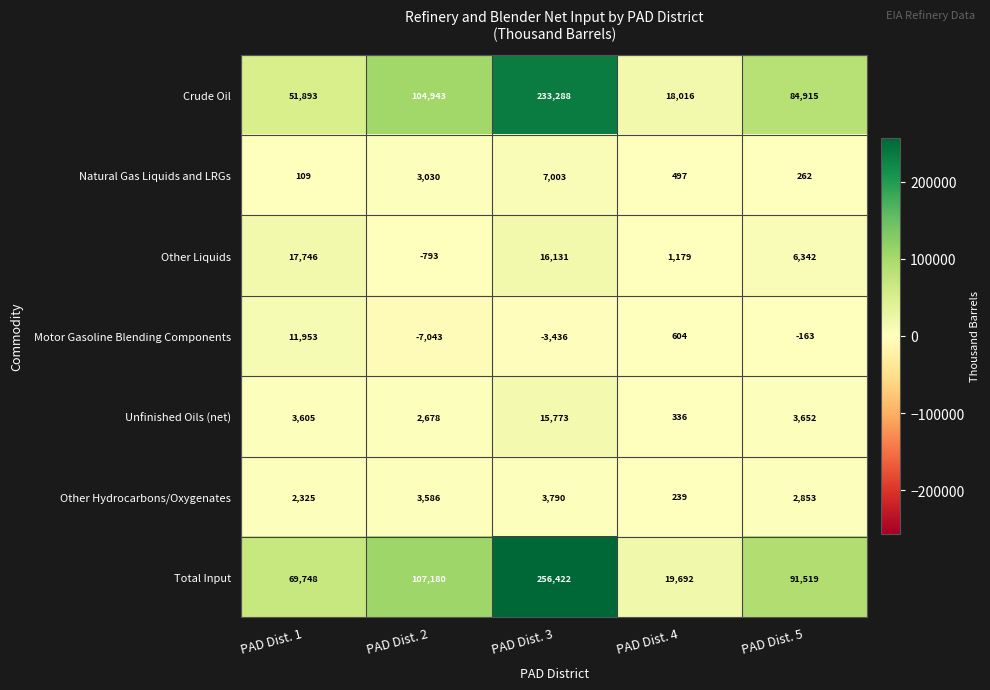

What is the total value across all series at PAD Dist. 2?

213581